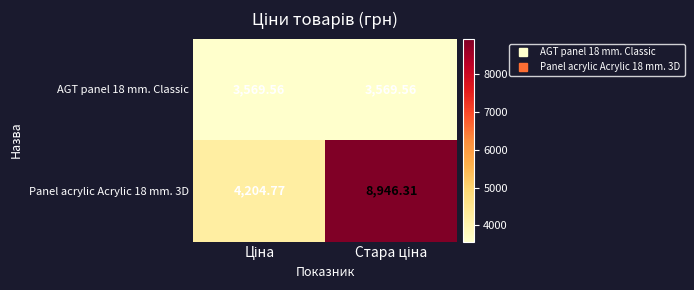

How many values in the Panel acrylic Acrylic 18 mm. 3D series are below 8946?

1